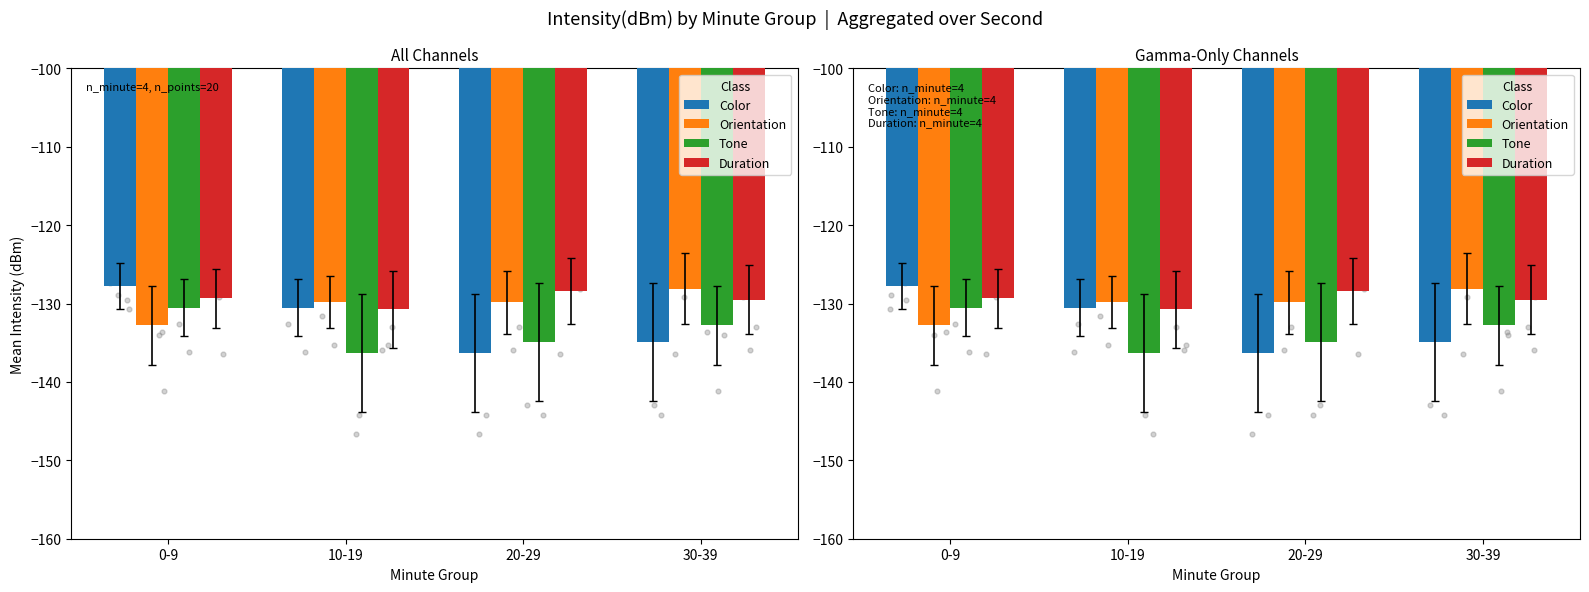

What are all the series names shown in the legend?

Color, Orientation, Tone, Duration